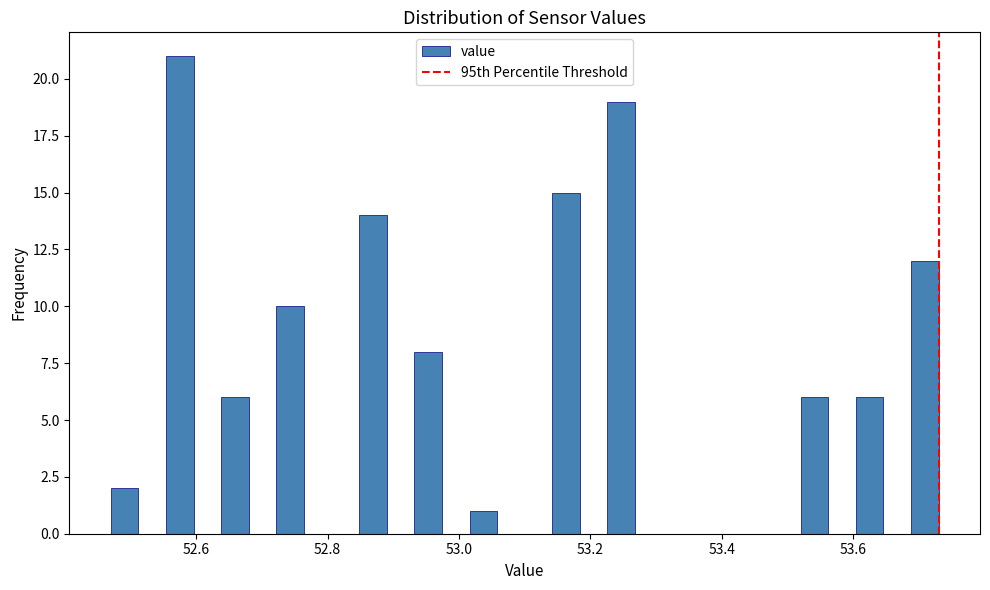

Read against the x-axis, roughly where is the centre of the tallest bar?

52.58